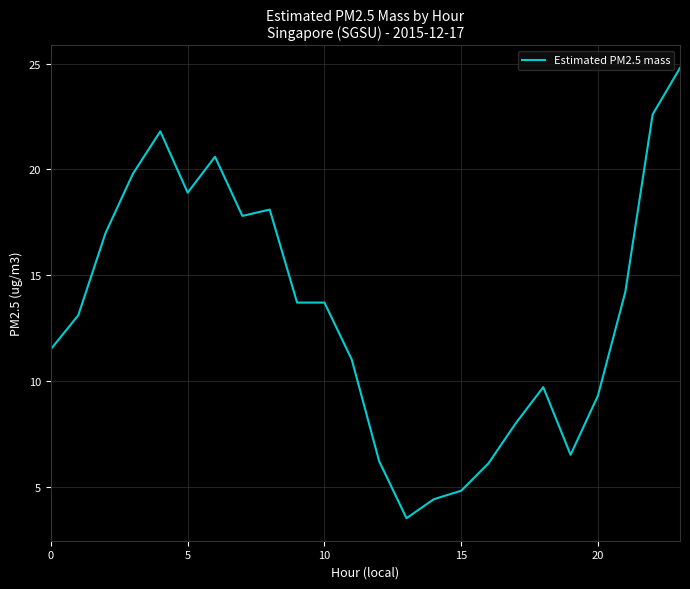

What is the maximum value shown in the chart?

24.8